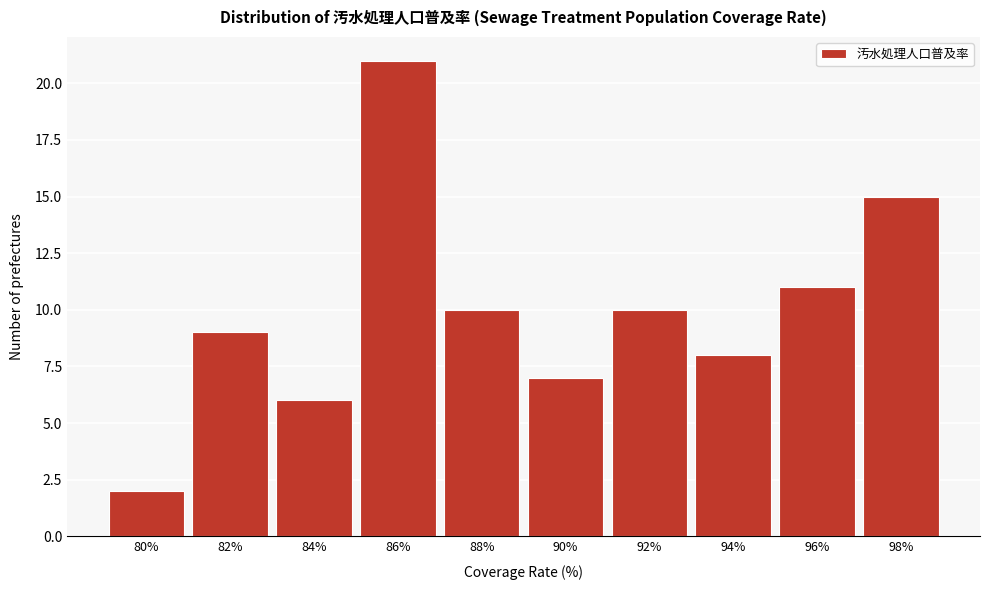

Reading left to right, transcribe all the data shown in this chart.

2	9	6	21	10	7	10	8	11	15